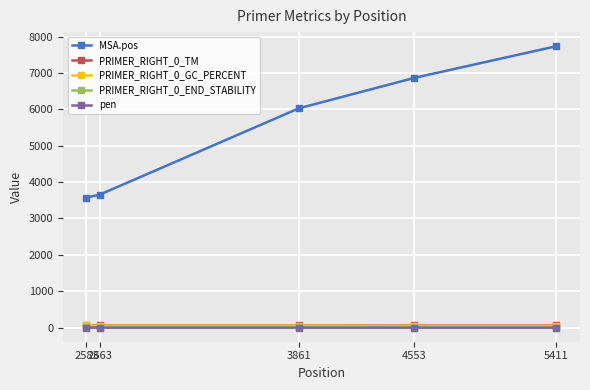

Is it true that PRIMER_RIGHT_0_GC_PERCENT equals 50.0 at 4553?

True